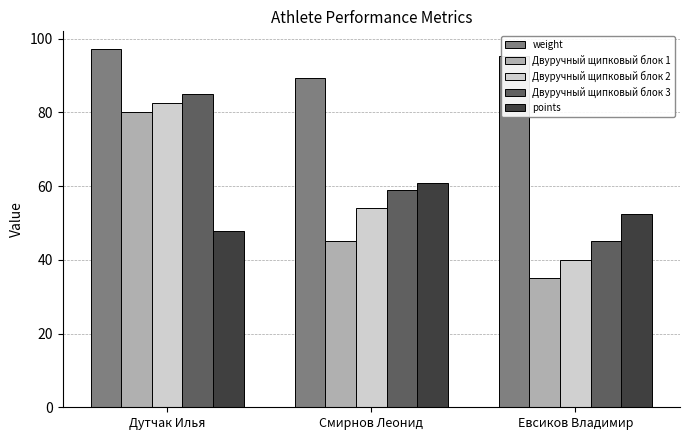

Reading right to left, what are all the values shown in this chart?

weight: Евсиков Владимир=95.5	Смирнов Леонид=89.3	Дутчак Илья=97.2
Двуручный щипковый блок 1: Евсиков Владимир=35.0	Смирнов Леонид=45.0	Дутчак Илья=80.0
Двуручный щипковый блок 2: Евсиков Владимир=40.0	Смирнов Леонид=54.0	Дутчак Илья=82.5
Двуручный щипковый блок 3: Евсиков Владимир=45.0	Смирнов Леонид=59.0	Дутчак Илья=85.0
points: Евсиков Владимир=52.6	Смирнов Леонид=61.0	Дутчак Илья=47.7